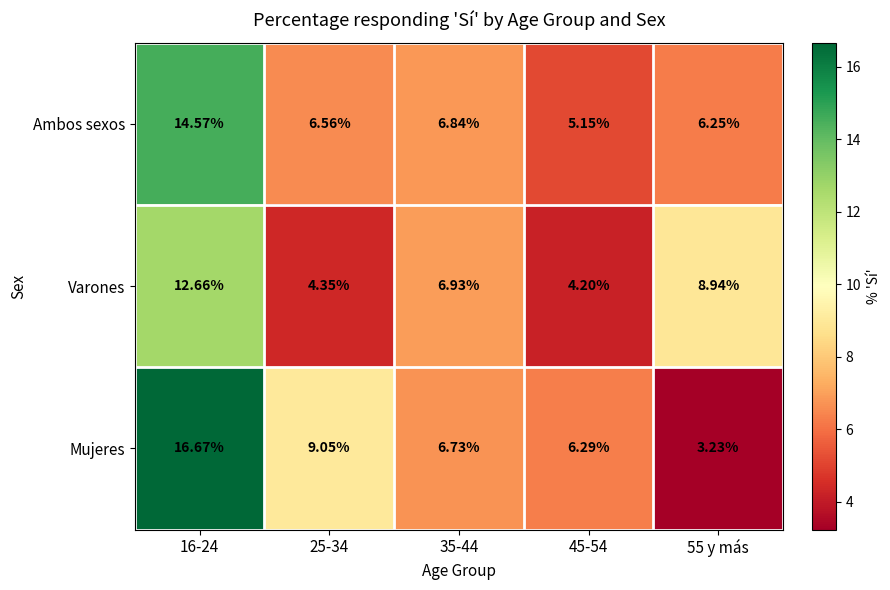

How many series are shown in this chart?

3